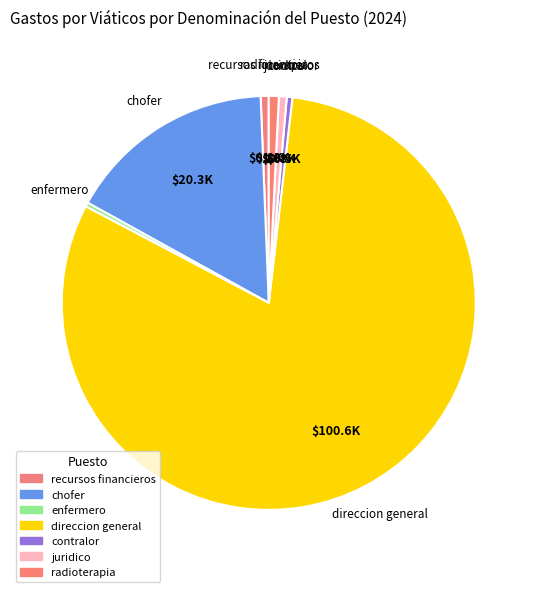

How many segments does this pie chart have?

7